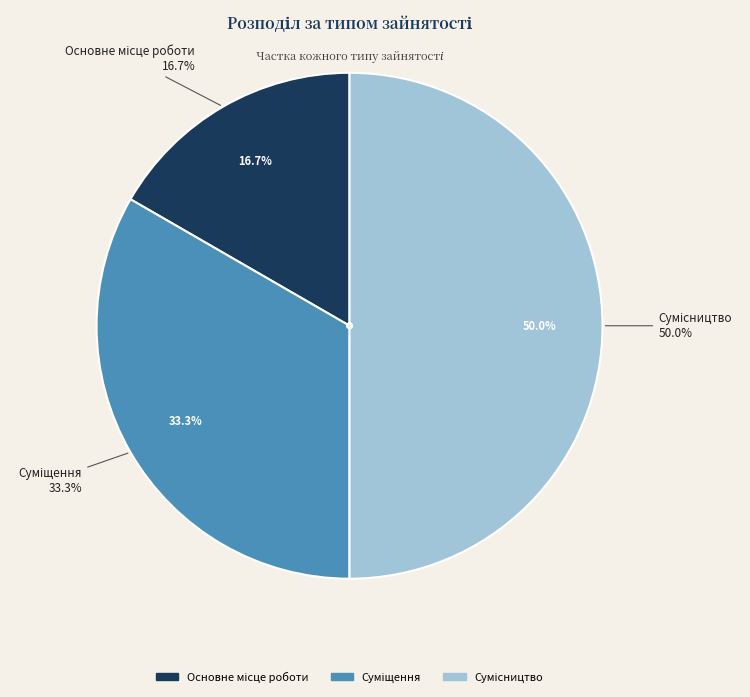

Which category has the smallest portion of the pie?

Основне місце роботи